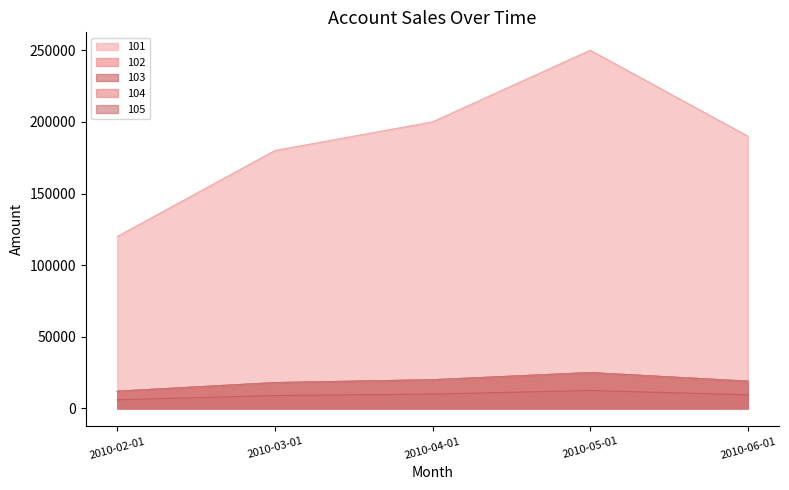

Between 2010-03-01 and 2010-06-01, which series saw the biggest shift?

101